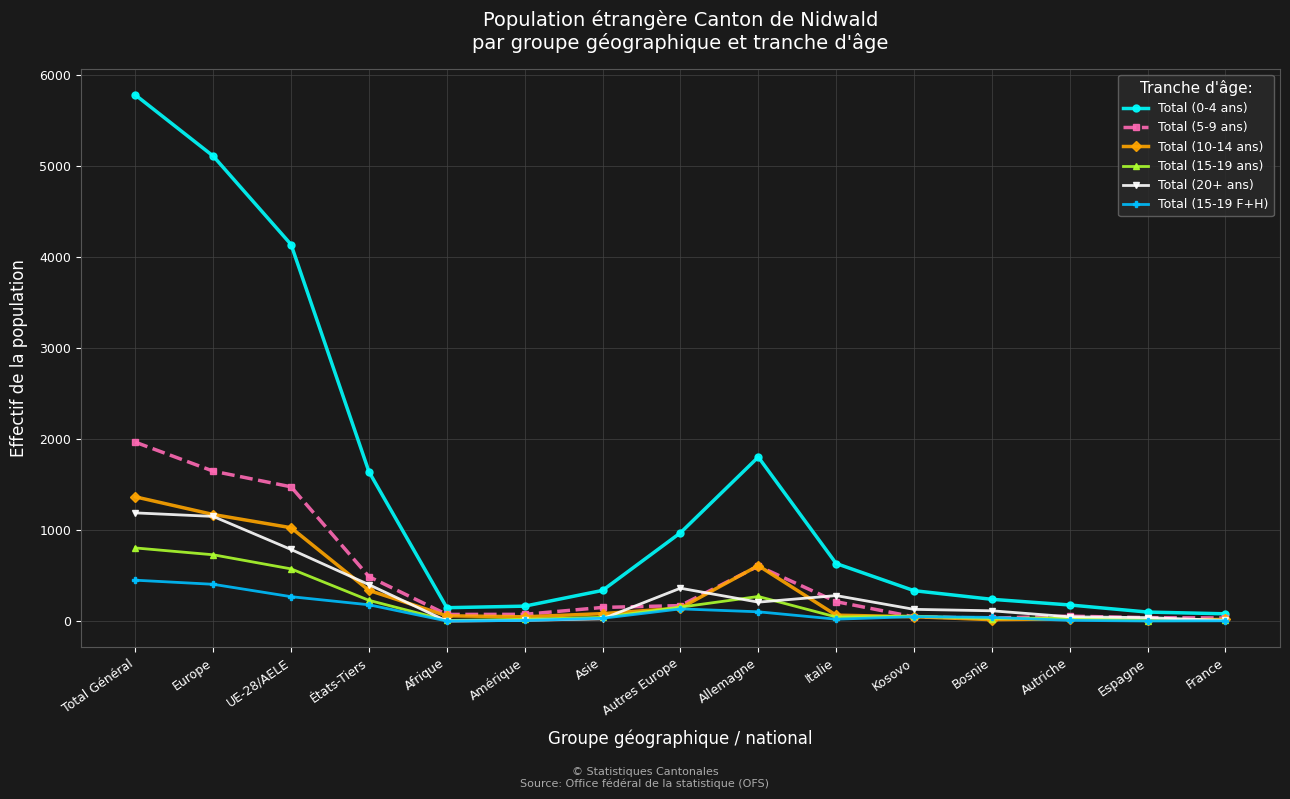

True or false: Total (10-14 ans) and Total (0-4 ans) intersect in this chart.

False